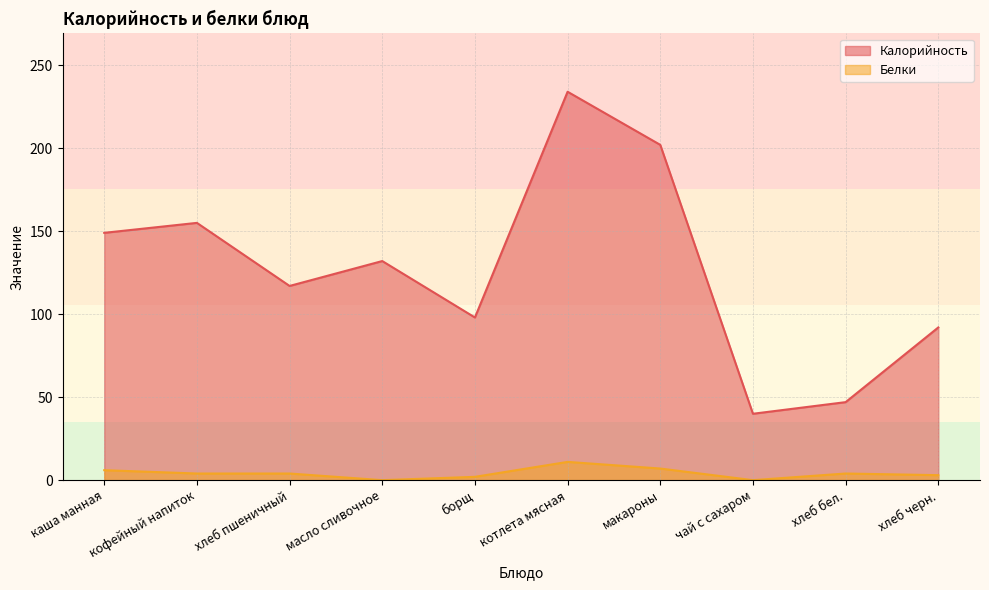

At which label is Калорийность closest to 137?

масло сливочное